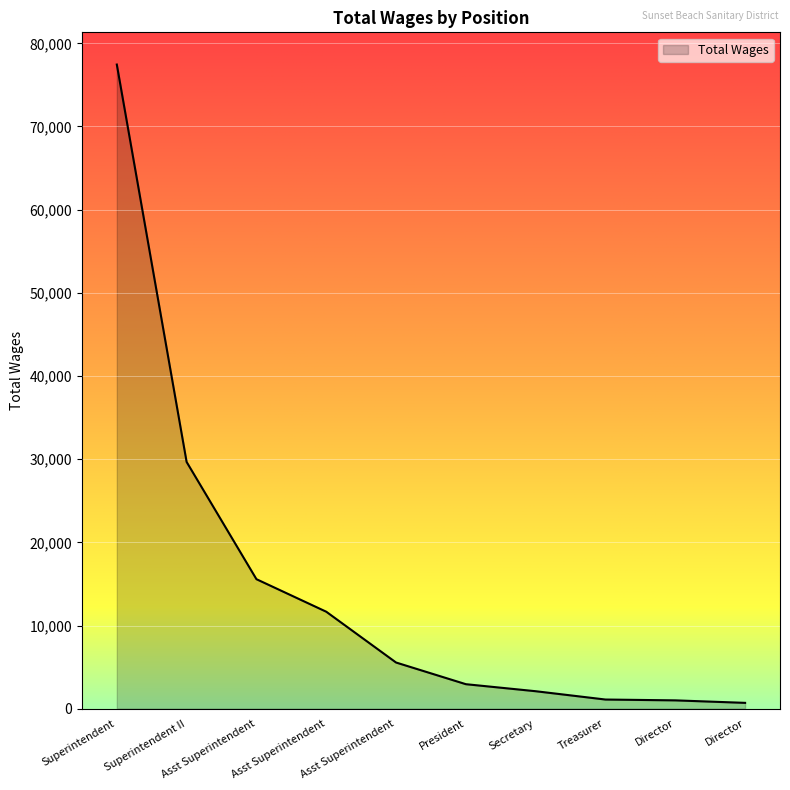

Is this an area chart (filled region under the line)?

Yes